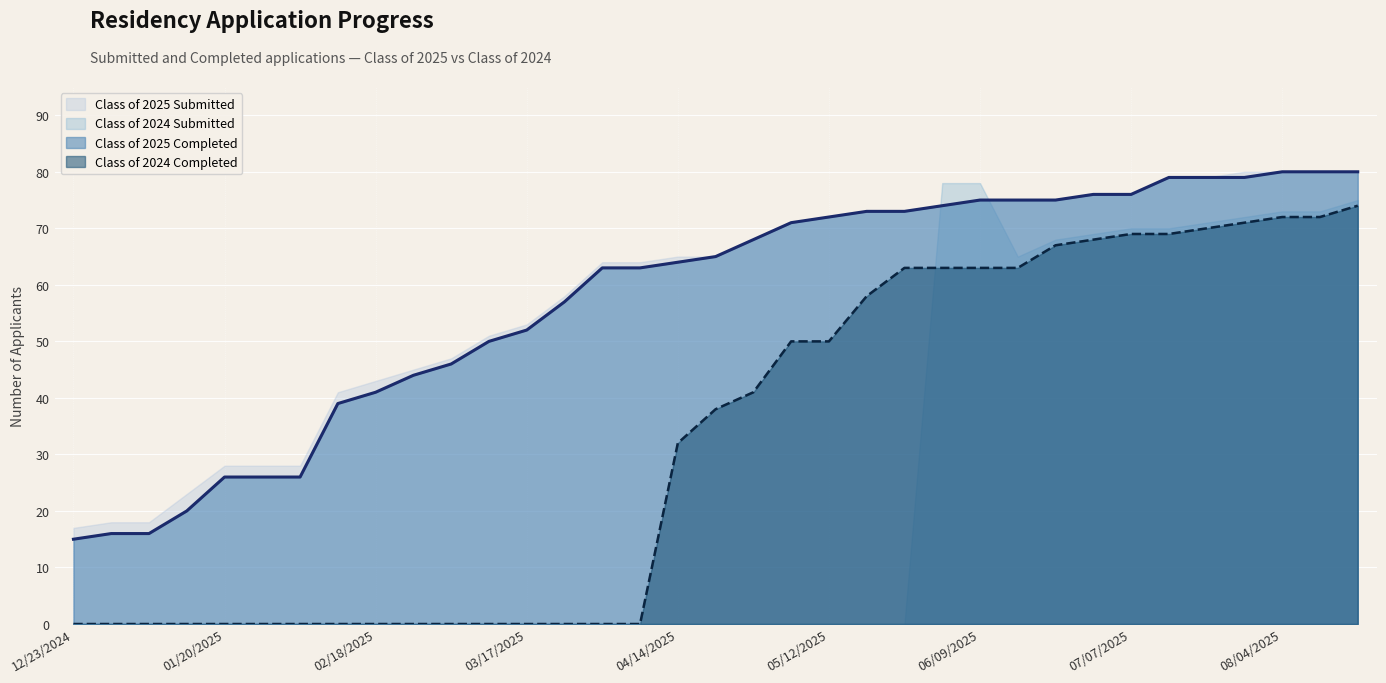

True or false: Class of 2025 Completed and Class of 2024 Completed intersect in this chart.

False